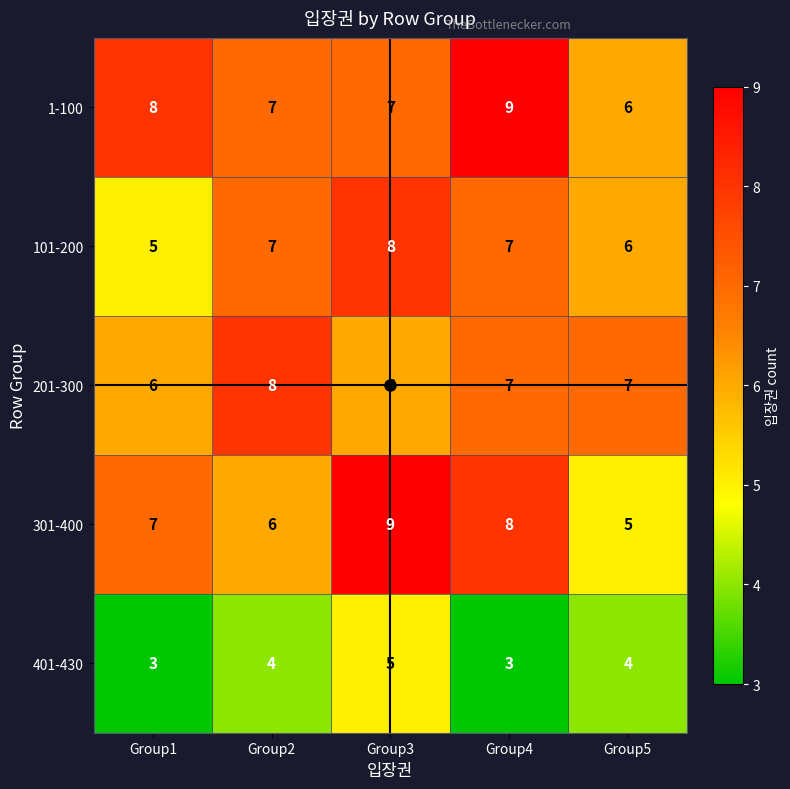

Which series has the largest range (max minus min)?

301-400